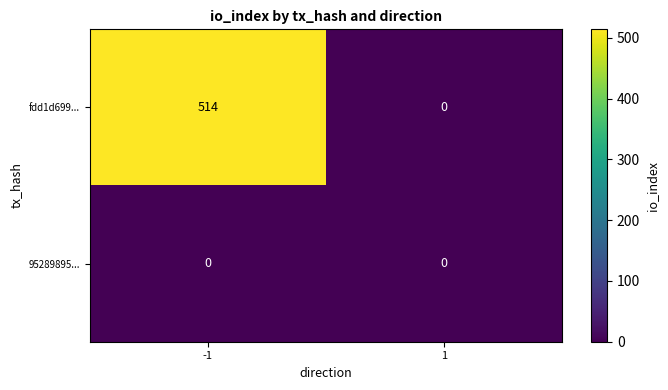

Reading left to right, transcribe all the data shown in this chart.

fdd1d699...: 514	0
95289895...: 0	0